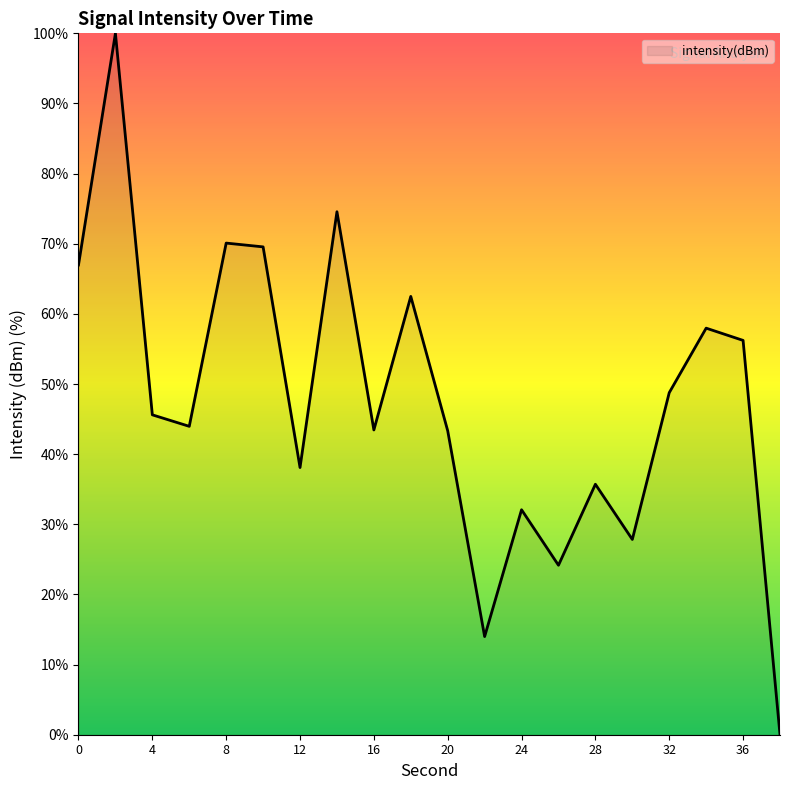

What is the greatest value displayed?

100.0